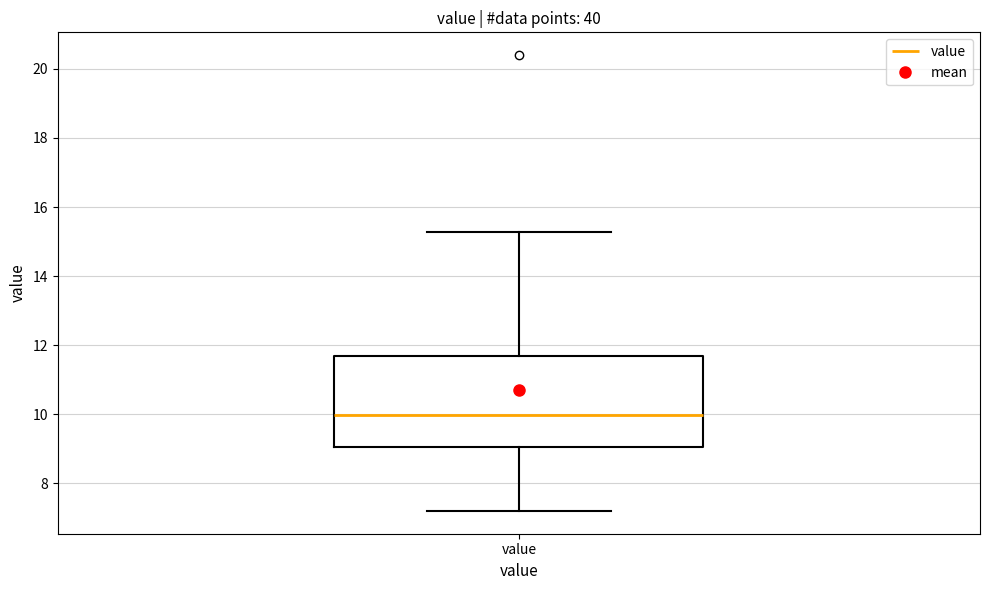

Where does the lower whisker of the box for value end on the y-axis? The values are not printed on the chart, so give them approximately, as read against the axis.

7.2